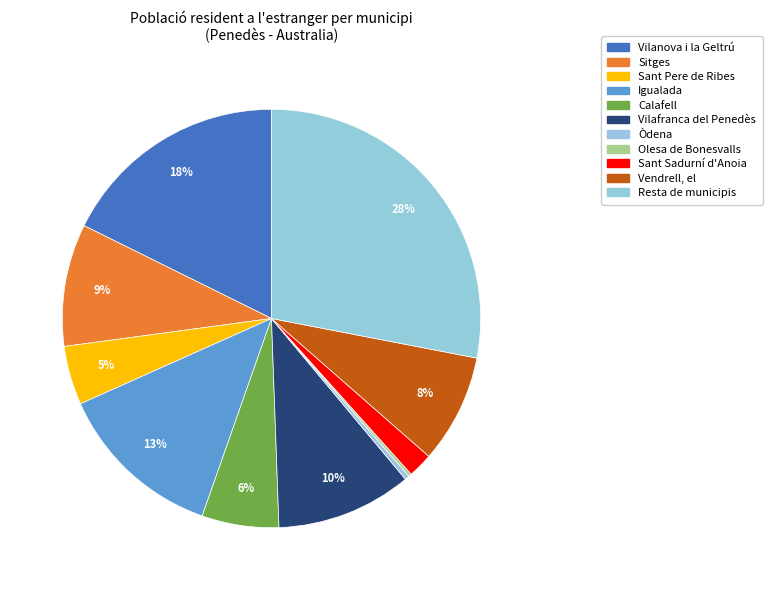

What portion of the pie excludes Olesa de Bonesvalls?

99.8%